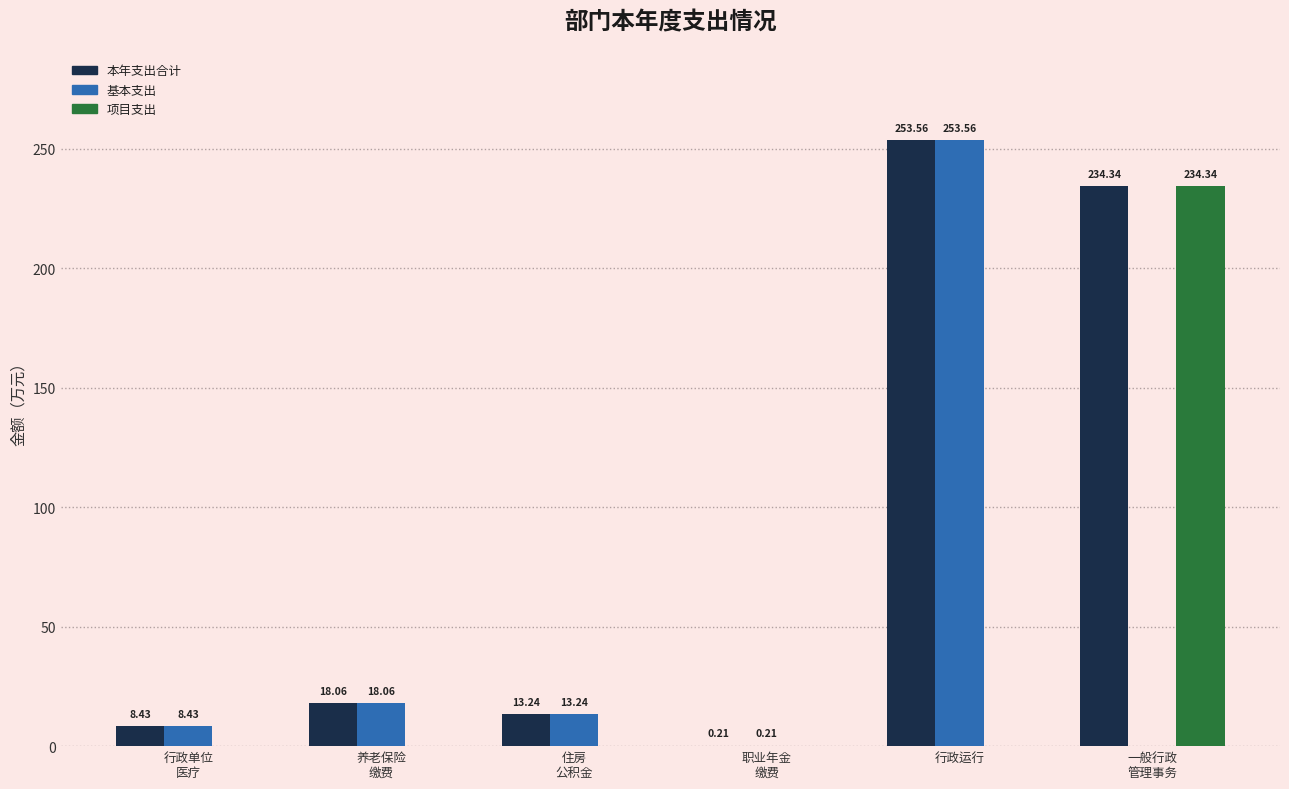

Is the value of 基本支出 at 职业年金
缴费 greater than the value of 本年支出合计 at 行政运行?

No